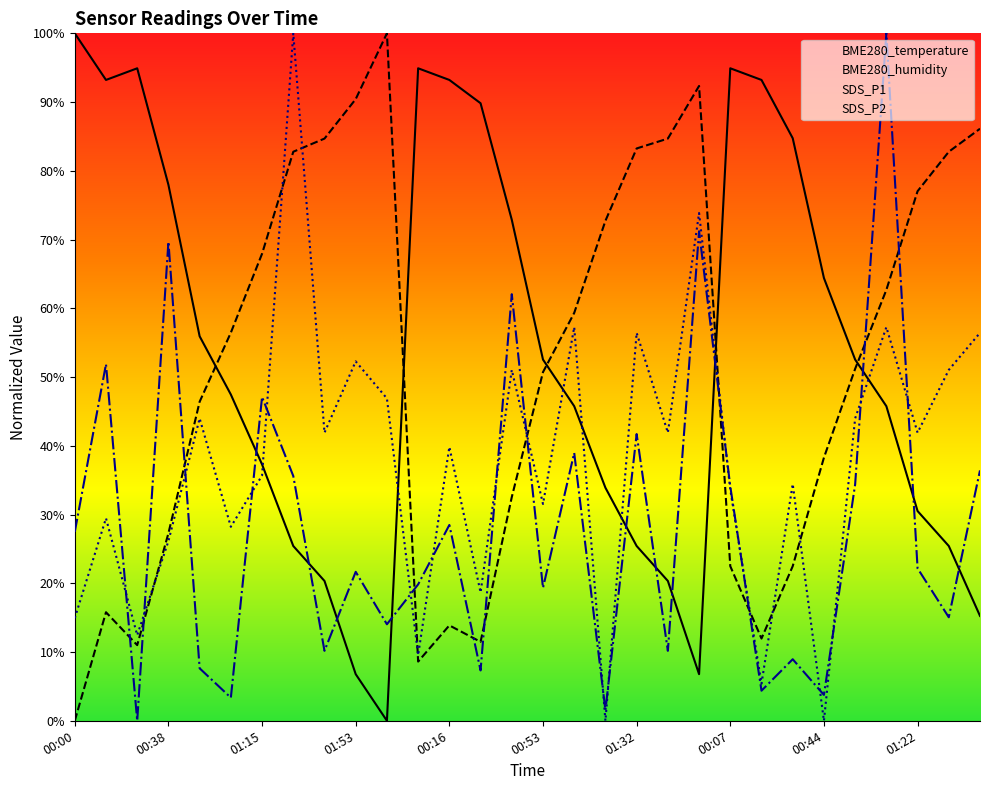

What is the spread (max minus min) of values at 01:03?

53.1